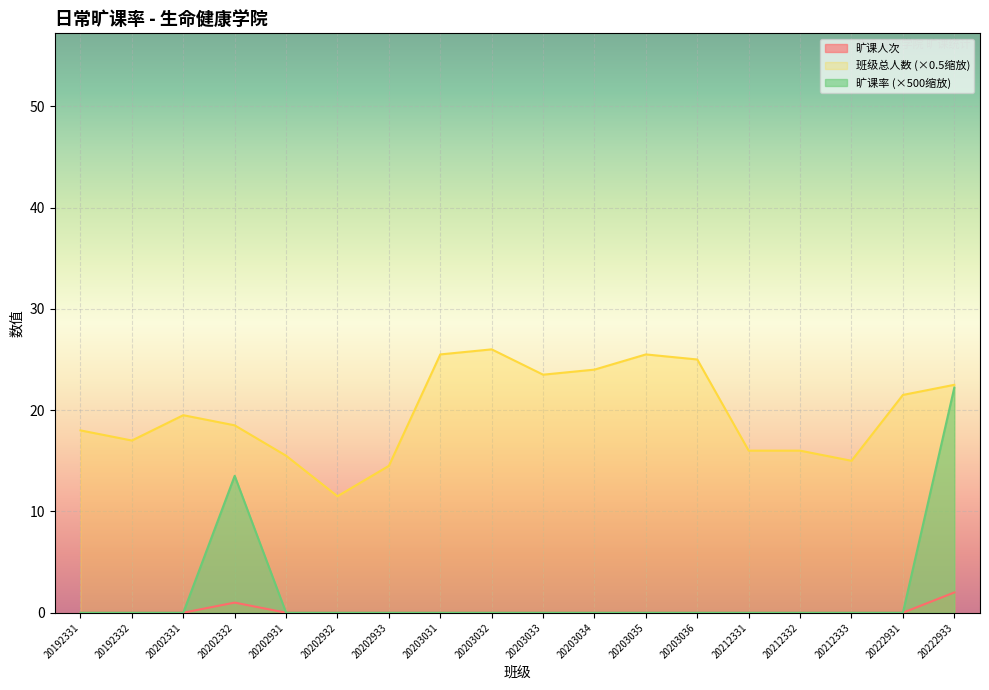

Is the value of 旷课人次 at 20192332 greater than the value of 班级总人数 at 20222933?

No